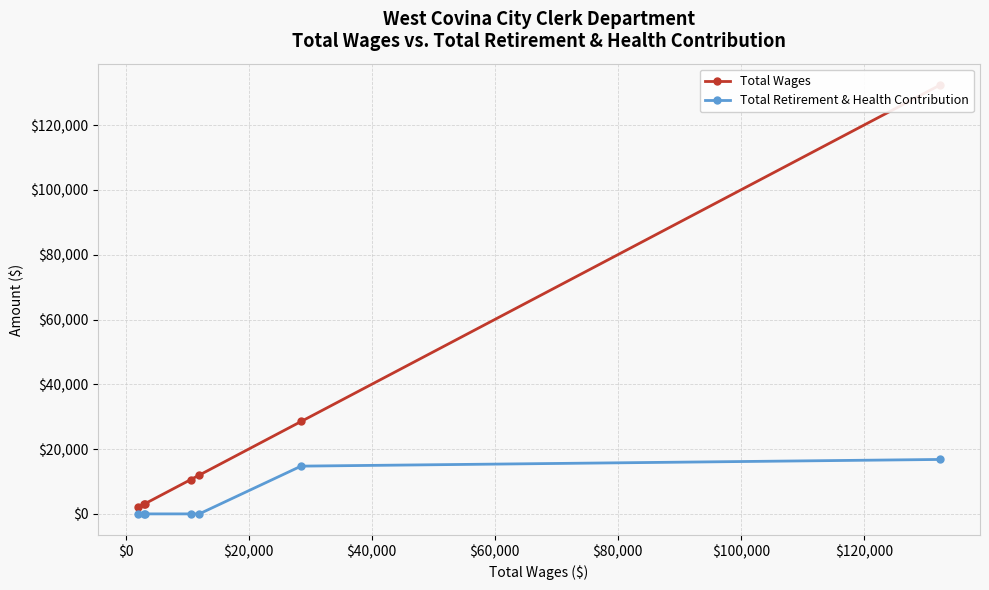

What is the sum of all Total Retirement & Health Contribution values?

31548